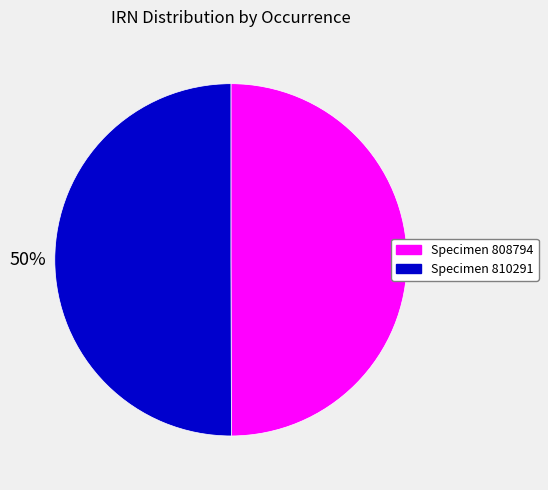

To the nearest percent, what is the average slice percentage?

50%